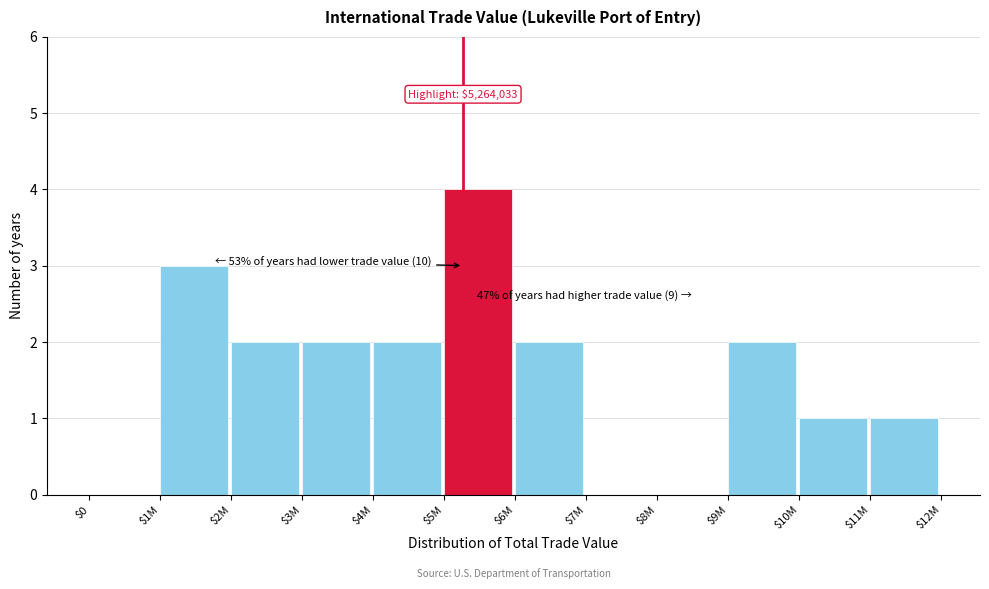

What is the greatest value displayed?

4